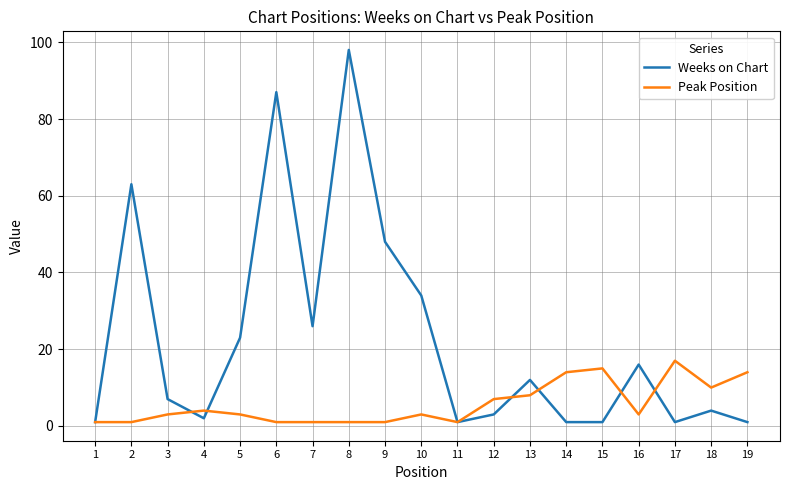

At which category does Weeks on Chart reach its first local valley?

4